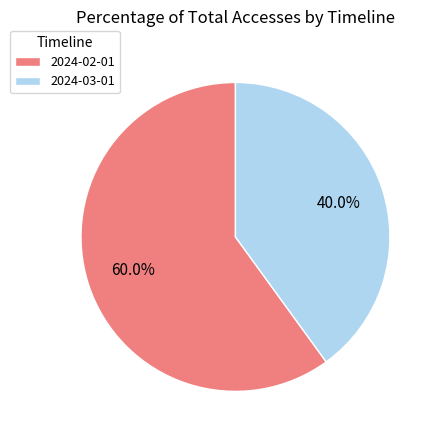

The 2024-03-01 slice represents 40% of the pie. True or false?

True